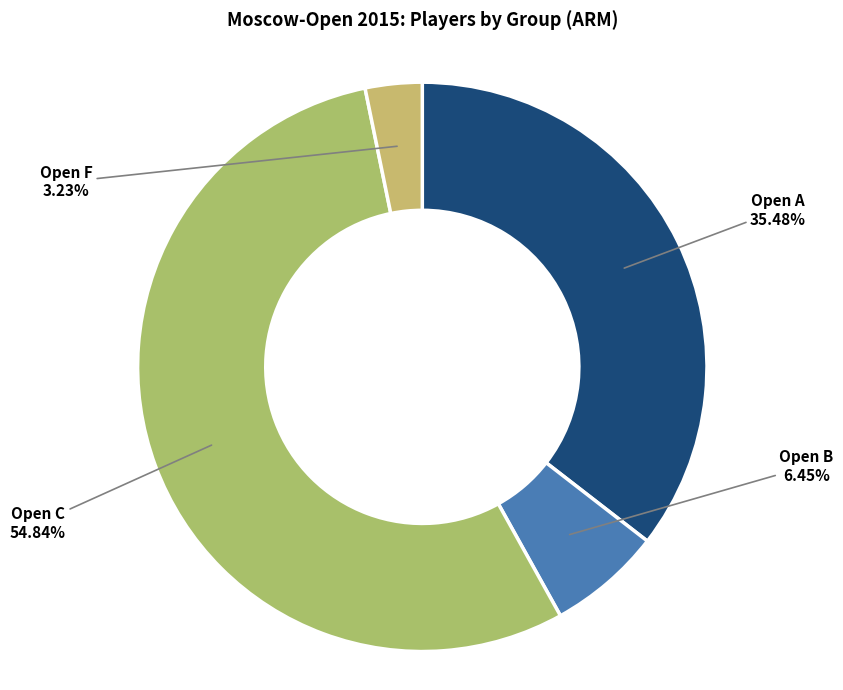

Count the number of slices in the pie.

4